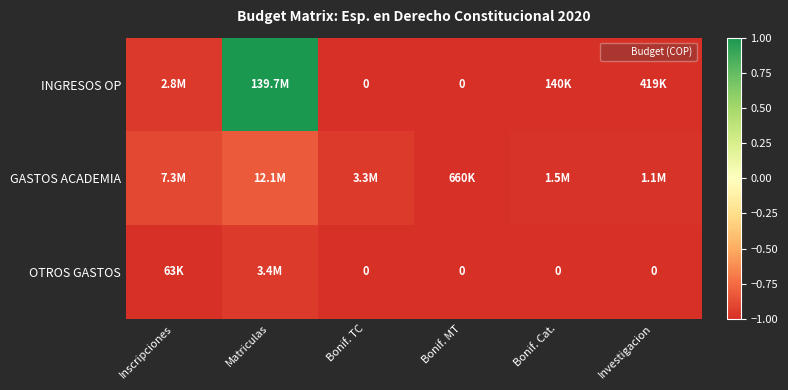

Rank the categories by GASTOS ACADEMIA value from lowest to highest.

Bonif. MT, Investigacion, Bonif. Cat., Bonif. TC, Inscripciones, Matriculas